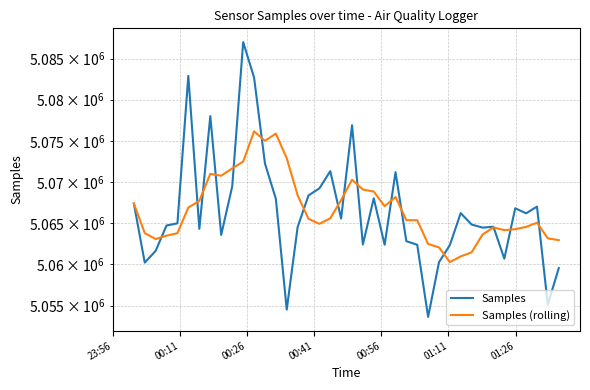

Rank the series at 00:11 from lowest to highest value.

Samples, Samples (rolling)